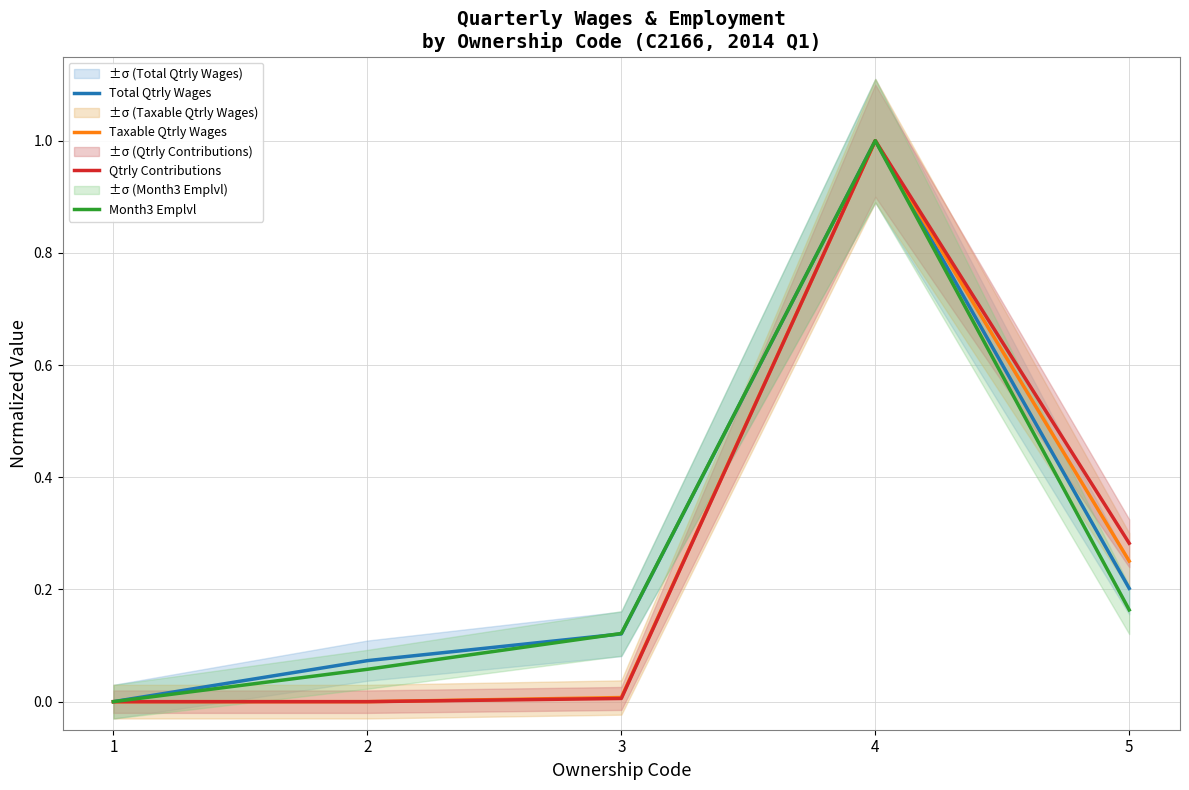

True or false: Total Qtrly Wages has more than 2 interior local peaks.

False